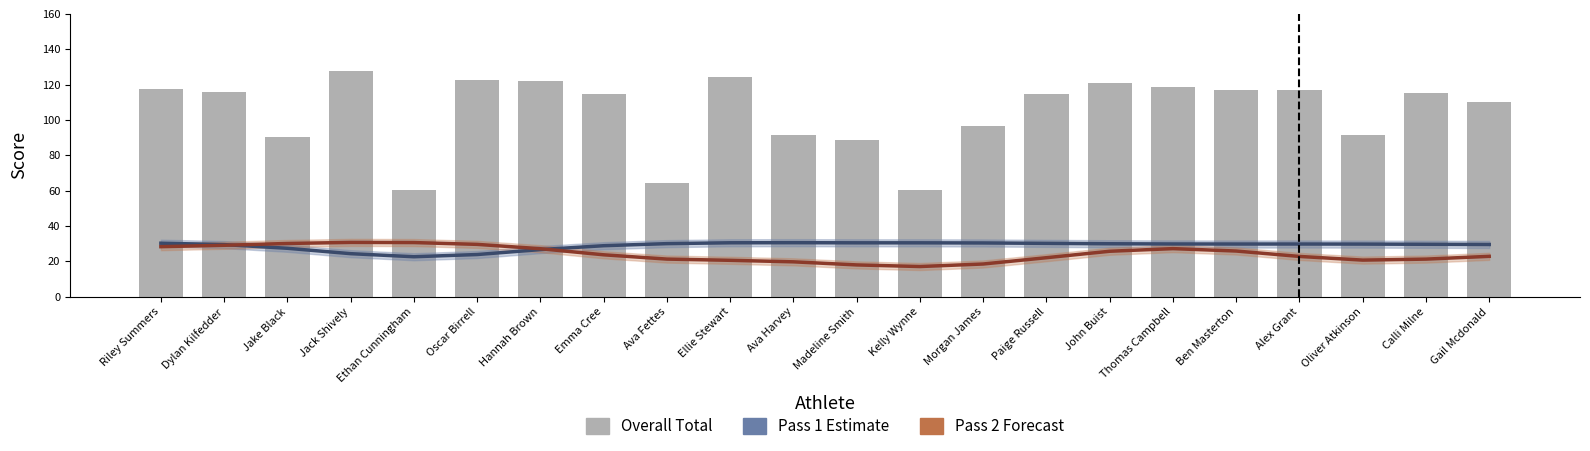

Reading right to left, extract all data points from this chart.

Pass 1 (Estimate): Gail Mcdonald=29.5	Calli Milne=29.6	Oliver Atkinson=29.7	Alex Grant=29.8	Ben Masterton=29.8	Thomas Campbell=29.8	John Buist=29.9	Paige Russell=30.2	Morgan James=30.4	Kelly Wynne=30.5	Madeline Smith=30.5	Ava Harvey=30.5	Ellie Stewart=30.5	Ava Fettes=30.0	Emma Cree=28.8	Hannah Brown=26.6	Oscar Birrell=23.8	Ethan Cunningham=22.6	Jack Shively=24.3	Jake Black=27.4	Dylan Kilfedder=29.5	Riley Summers=30.2
Pass 2 (Forecast): Gail Mcdonald=22.8	Calli Milne=21.2	Oliver Atkinson=20.7	Alex Grant=22.8	Ben Masterton=25.8	Thomas Campbell=27.2	John Buist=25.7	Paige Russell=22.0	Morgan James=18.5	Kelly Wynne=17.0	Madeline Smith=18.0	Ava Harvey=19.7	Ellie Stewart=20.6	Ava Fettes=21.3	Emma Cree=23.7	Hannah Brown=27.1	Oscar Birrell=29.6	Ethan Cunningham=30.6	Jack Shively=30.7	Jake Black=30.1	Dylan Kilfedder=29.1	Riley Summers=28.3
Overall Total: Gail Mcdonald=110.0	Calli Milne=115.0	Oliver Atkinson=91.5	Alex Grant=117.0	Ben Masterton=117.1	Thomas Campbell=118.5	John Buist=121.0	Paige Russell=114.4	Morgan James=96.8	Kelly Wynne=60.6	Madeline Smith=88.8	Ava Harvey=91.4	Ellie Stewart=124.1	Ava Fettes=64.3	Emma Cree=114.6	Hannah Brown=122.1	Oscar Birrell=122.6	Ethan Cunningham=60.2	Jack Shively=127.9	Jake Black=90.1	Dylan Kilfedder=116.0	Riley Summers=117.7